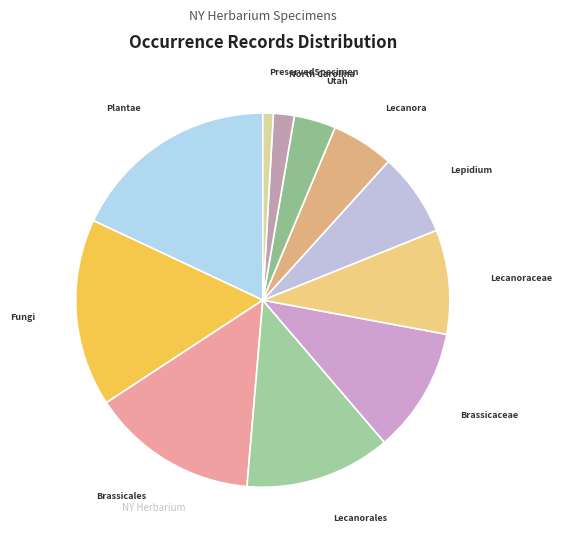

Is the sum of Fungi and Utah greater than half?

No